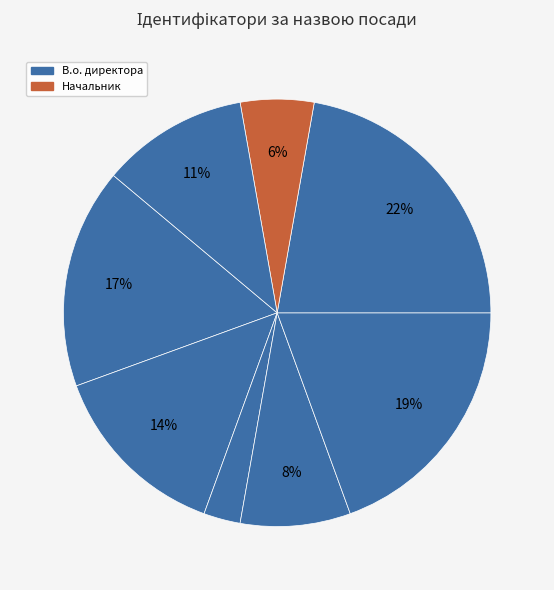

How many segments does this pie chart have?

8